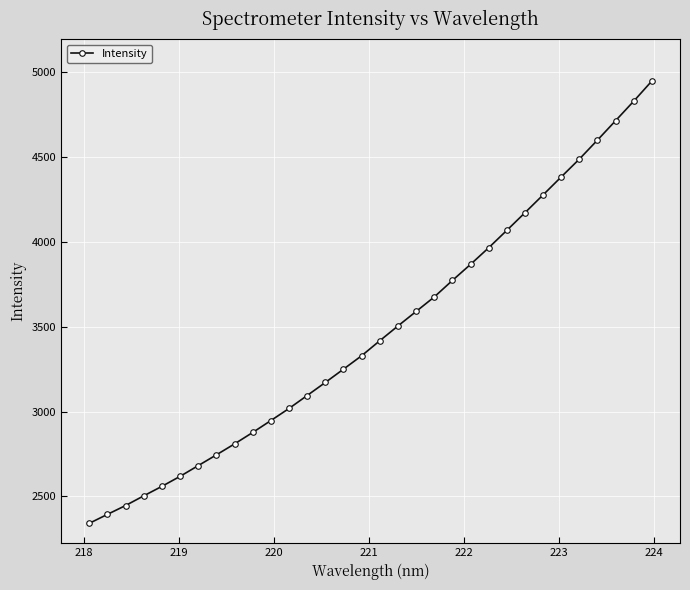

What is the smallest value displayed?

2341.0